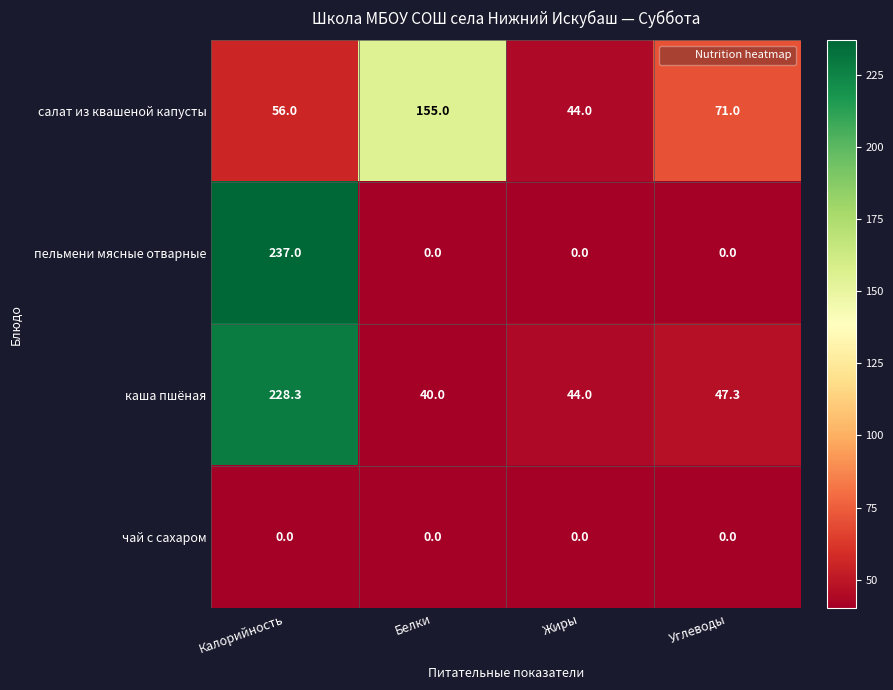

What is the approximate value of салат из квашеной капусты at Белки?

155.0